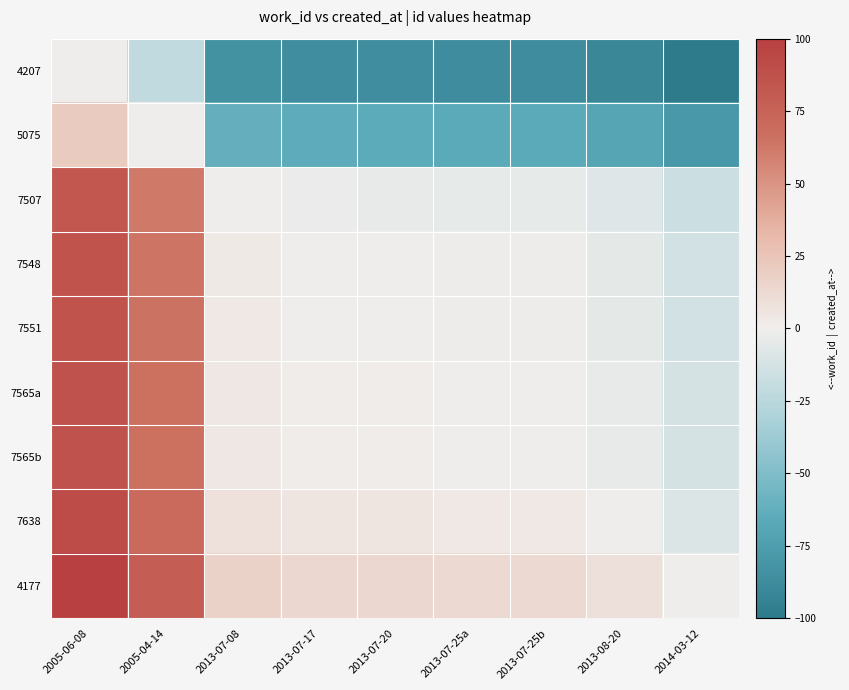

How many series are shown in this chart?

9